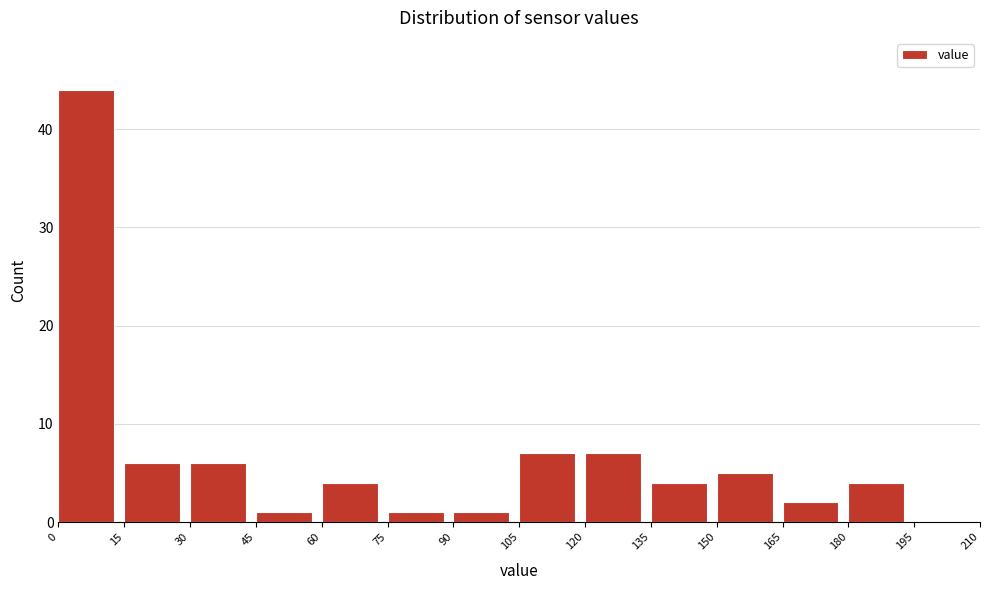

What is the height of the bar covering 120 to 135 on the x-axis? The values are not printed on the chart, so give them approximately, as read against the axis.

7